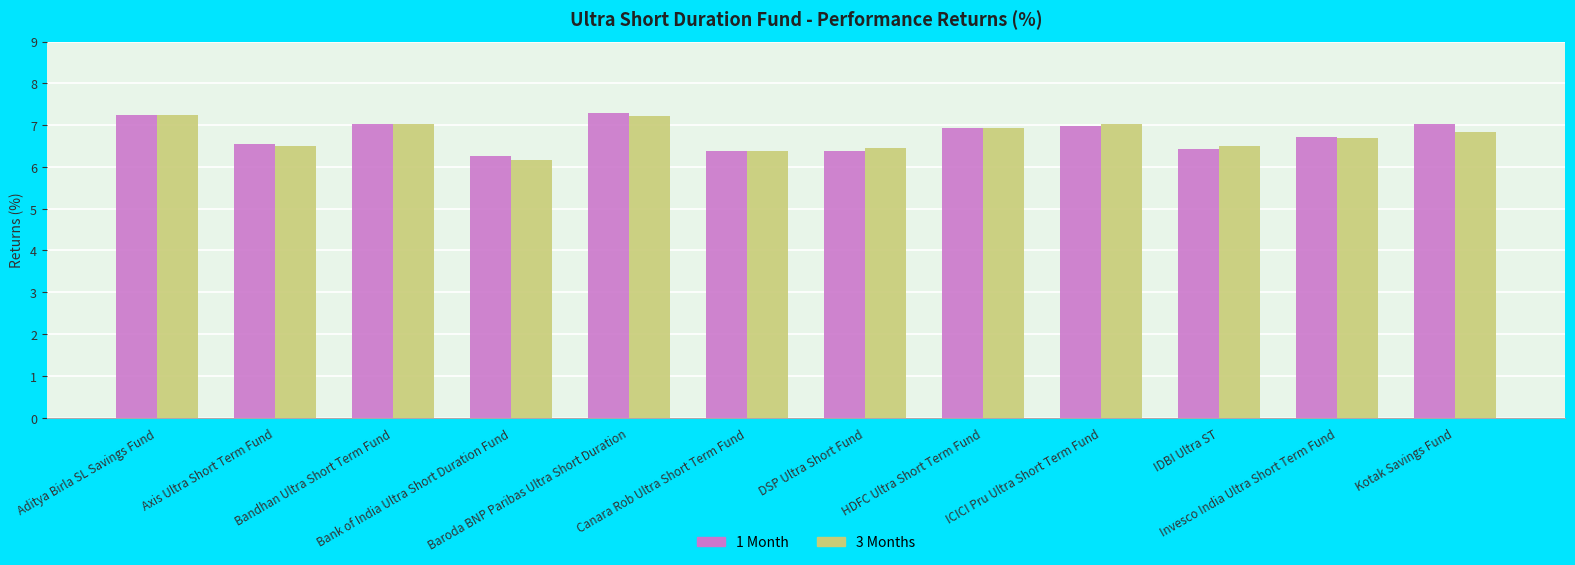

What is the total value across all series at Aditya Birla SL Savings Fund?

14.5